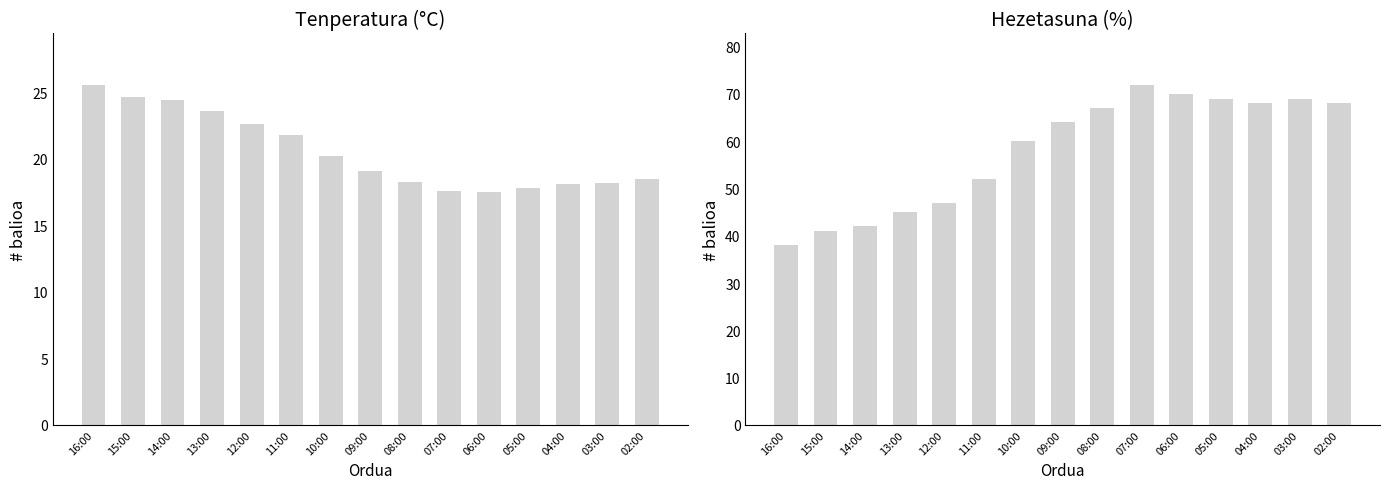

What is the difference between the highest and lowest values at 05:00?

51.2